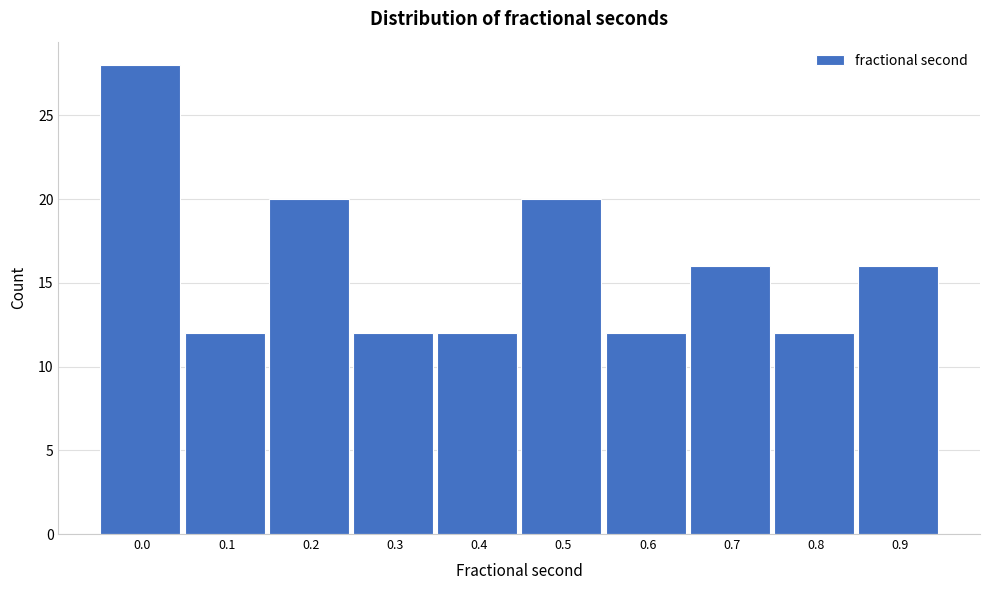

Reading left to right, transcribe all the data shown in this chart.

0.0=28	0.1=12	0.2=20	0.3=12	0.4=12	0.5=20	0.6=12	0.7=16	0.8=12	0.9=16